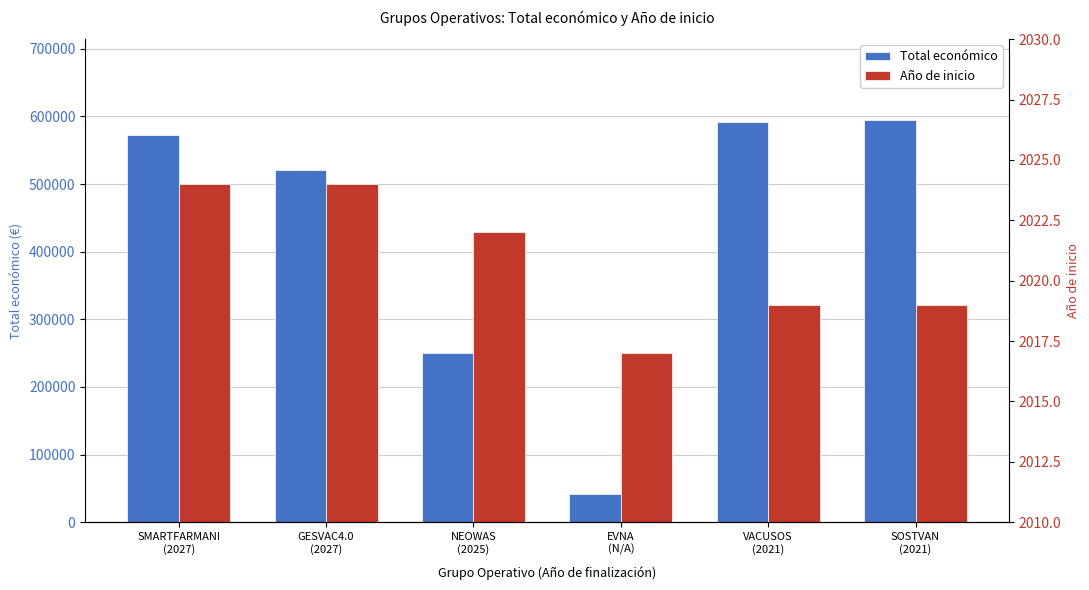

Reading right to left, transcribe all the data shown in this chart.

Total económico: SOSTVAN
(2021)=595133	VACUSOS
(2021)=592376	EVNA
(N/A)=42072	NEOWAS
(2025)=249910	GESVAC4.0
(2027)=520062	SMARTFARMANI
(2027)=571965
Año de inicio: SOSTVAN
(2021)=2019	VACUSOS
(2021)=2019	EVNA
(N/A)=2017	NEOWAS
(2025)=2022	GESVAC4.0
(2027)=2024	SMARTFARMANI
(2027)=2024